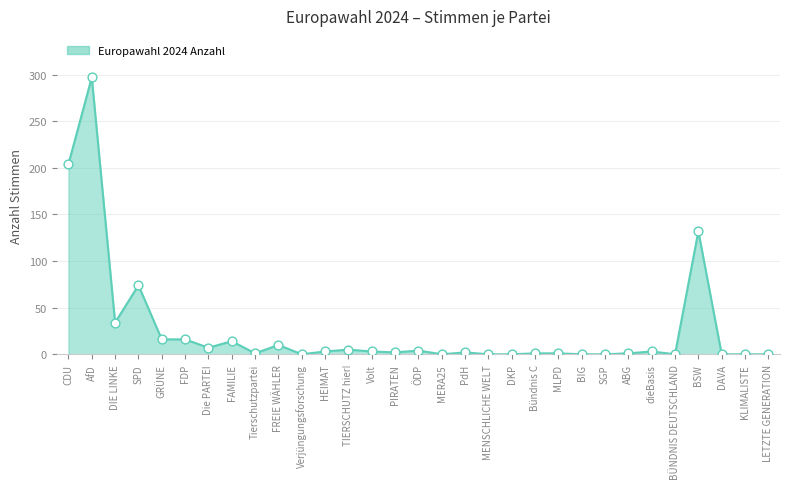

Which has a higher value, DAVA or FAMILIE?

FAMILIE